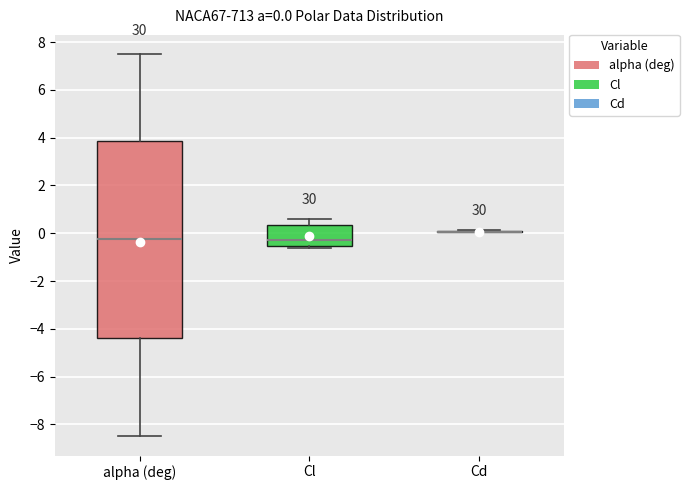

Which box is the tallest, from its lower edge to its upper edge?

alpha (deg)